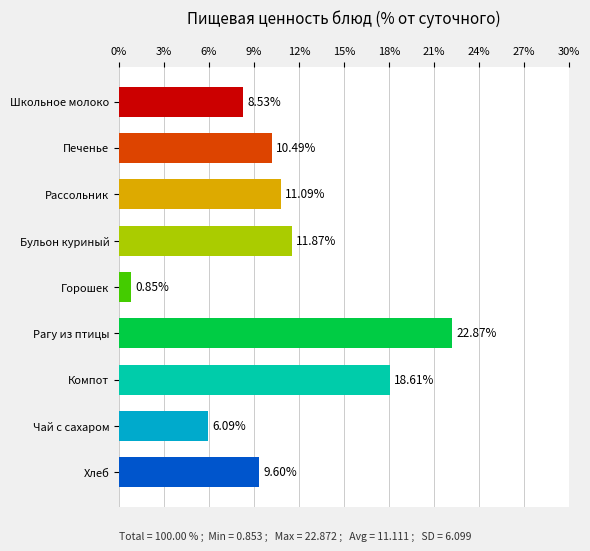

At which category does the chart reach its minimum across all series?

Горошек